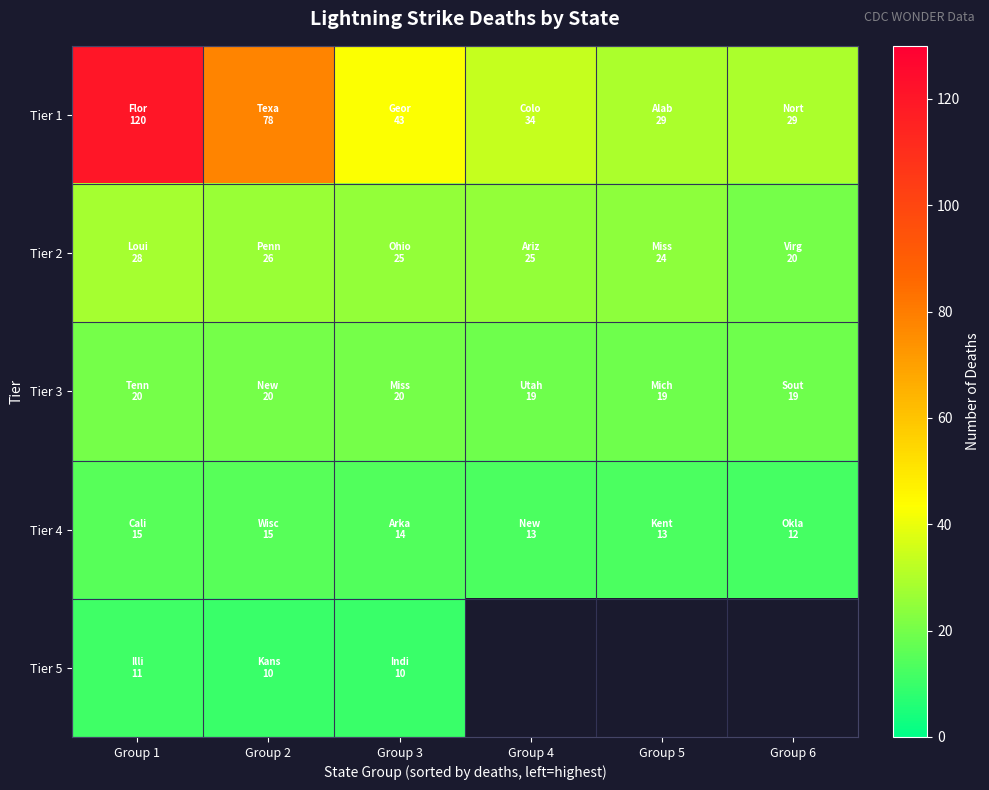

What is the highest value of the Tier 2 series?

28.0